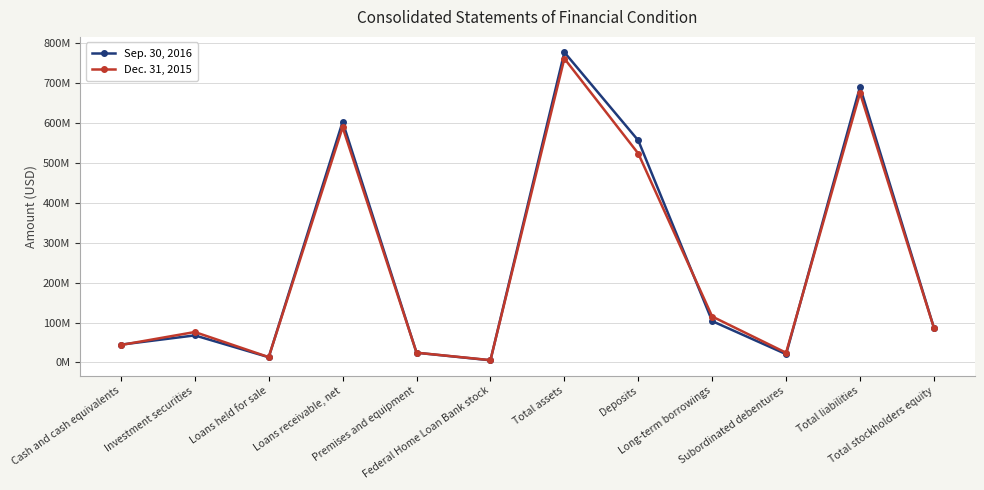

Reading right to left, list all the values displayed in this chart.

Sep. 30, 2016: 86783000	690973000	20619000	103500000	556610000	777756000	5230000	24167000	603473000	12961000	67677000	44493000
Dec. 31, 2015: 86456000	675623000	24119000	115000000	523771000	762079000	5626000	24290000	589656000	13203000	76133000	43591000